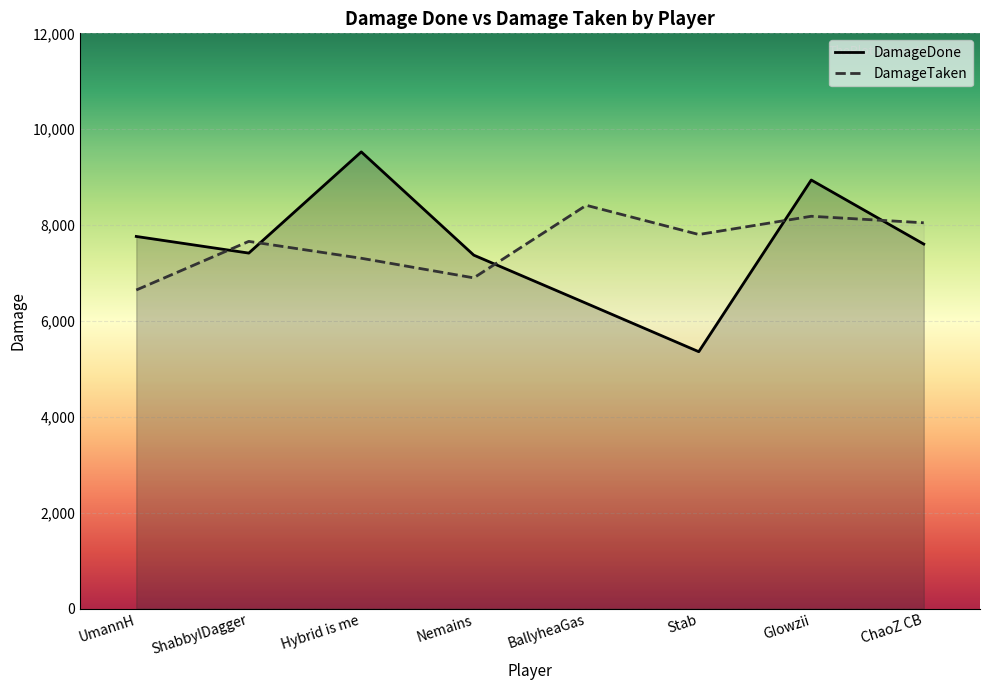

True or false: DamageTaken has more than 1 points higher than both neighbors.

True